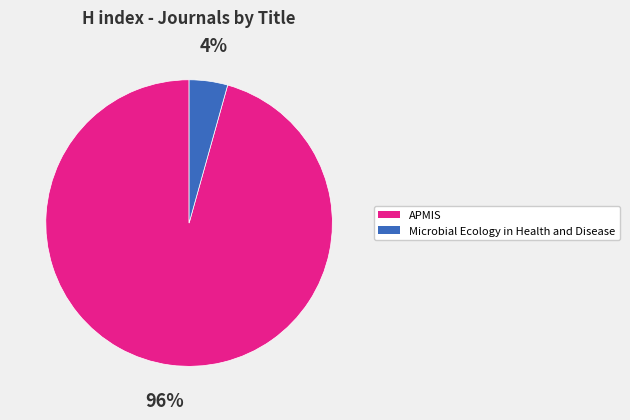

To the nearest percent, what is the average slice percentage?

50%